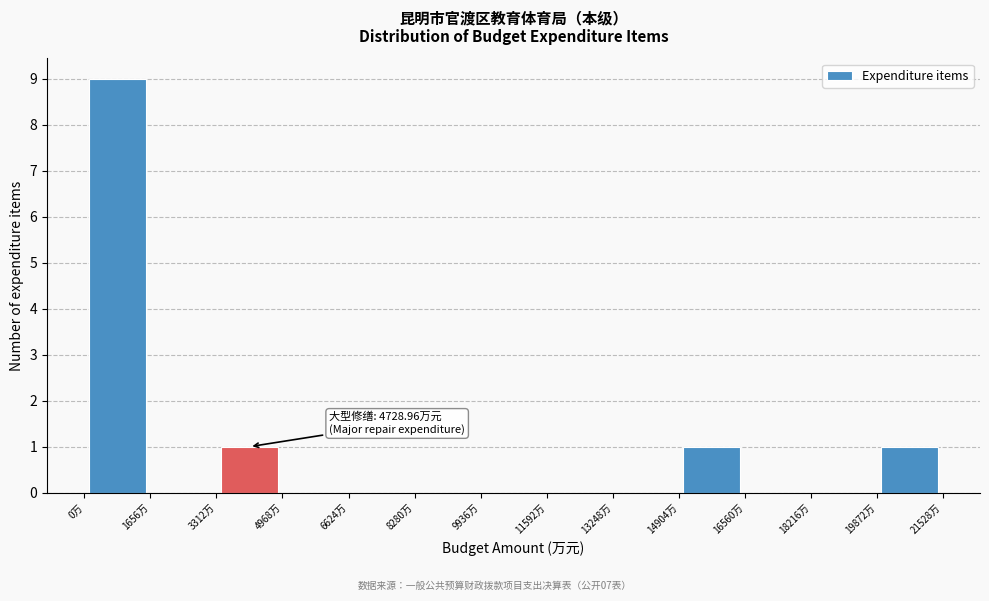

Over which range of the x-axis is the bar tallest?

0 to 1600